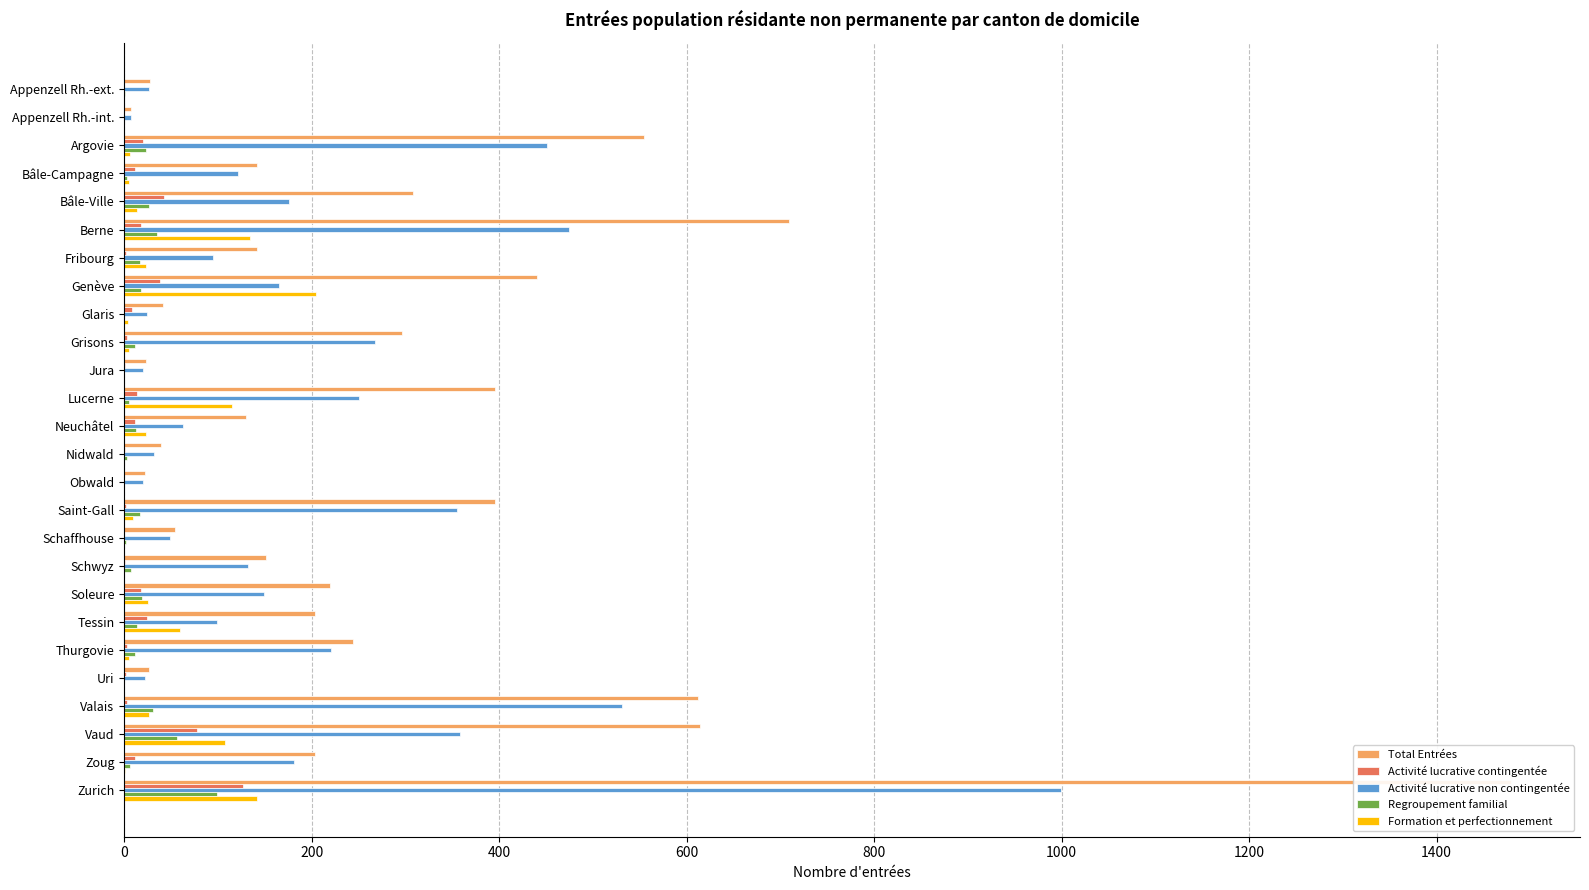

What is the difference between the highest and lowest values at Appenzell Rh.-ext.?

27